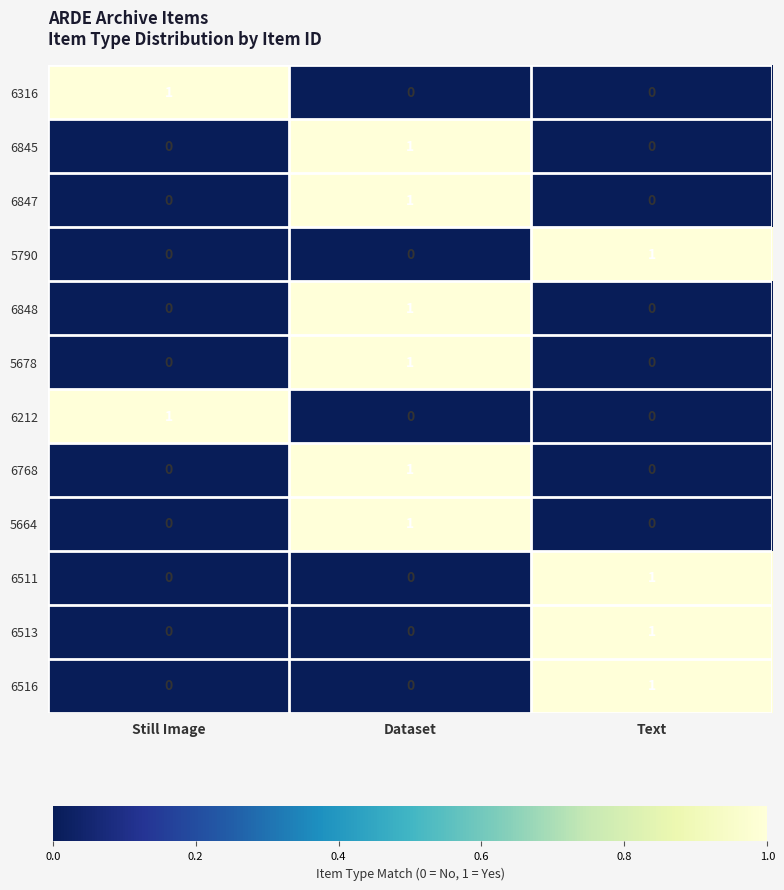

True or false: 6848 has a value of 0 at Still Image.

True